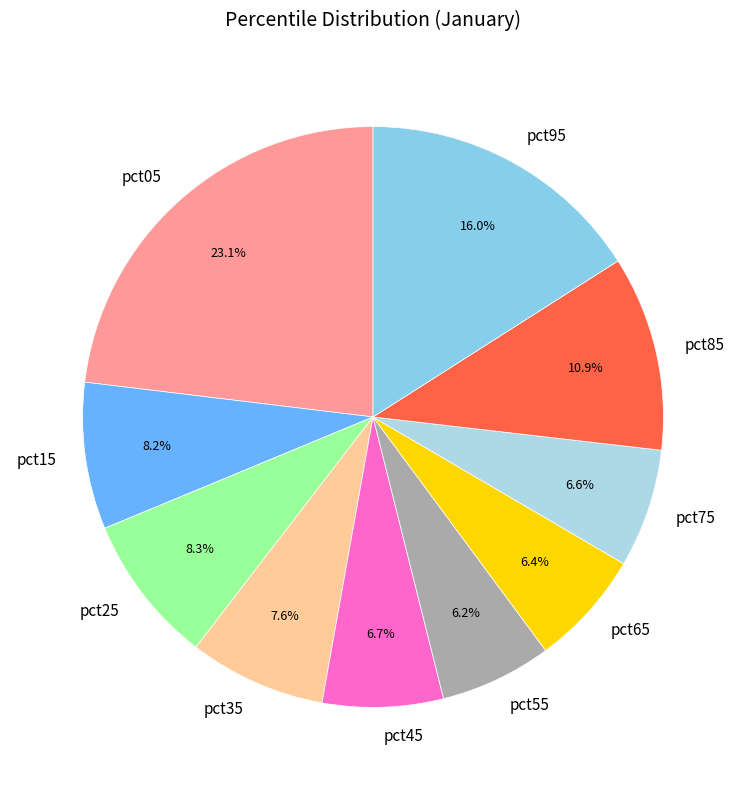

What percentage is the pct25 slice, to the nearest percent?

8%